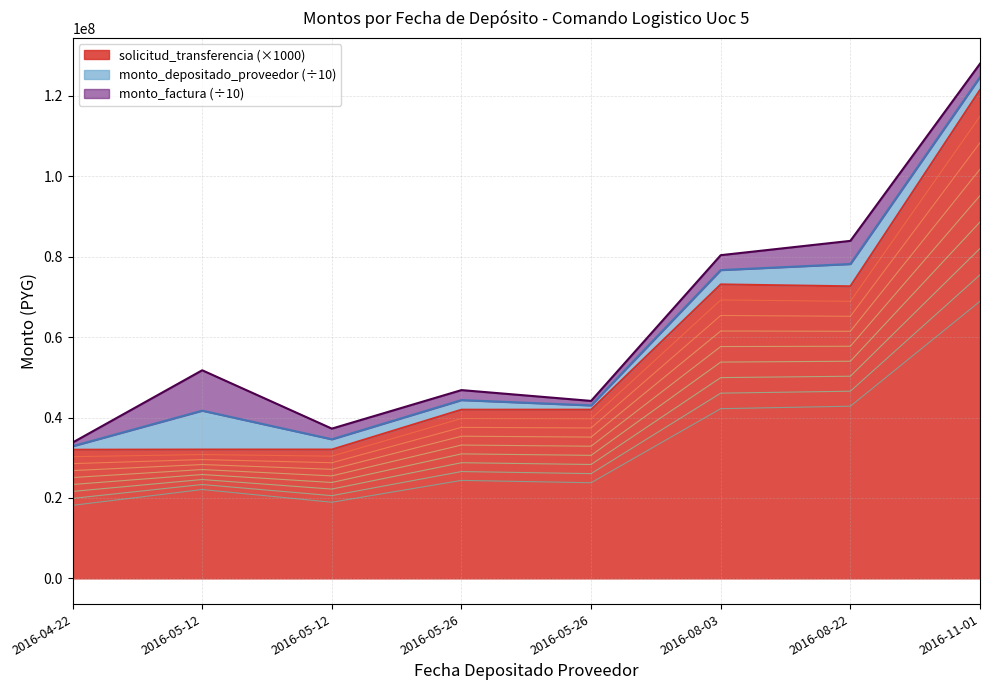

What are all the series names shown in the legend?

monto_factura, monto_depositado_proveedor, solicitud_transferencia